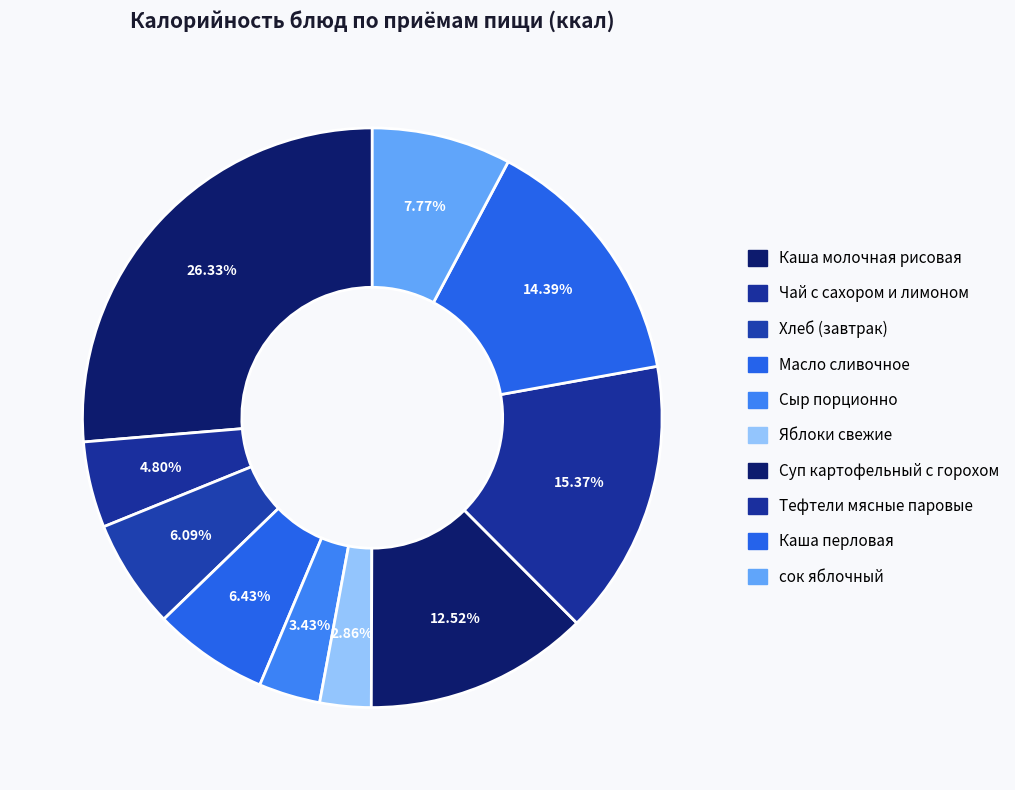

Count the number of slices in the pie.

10